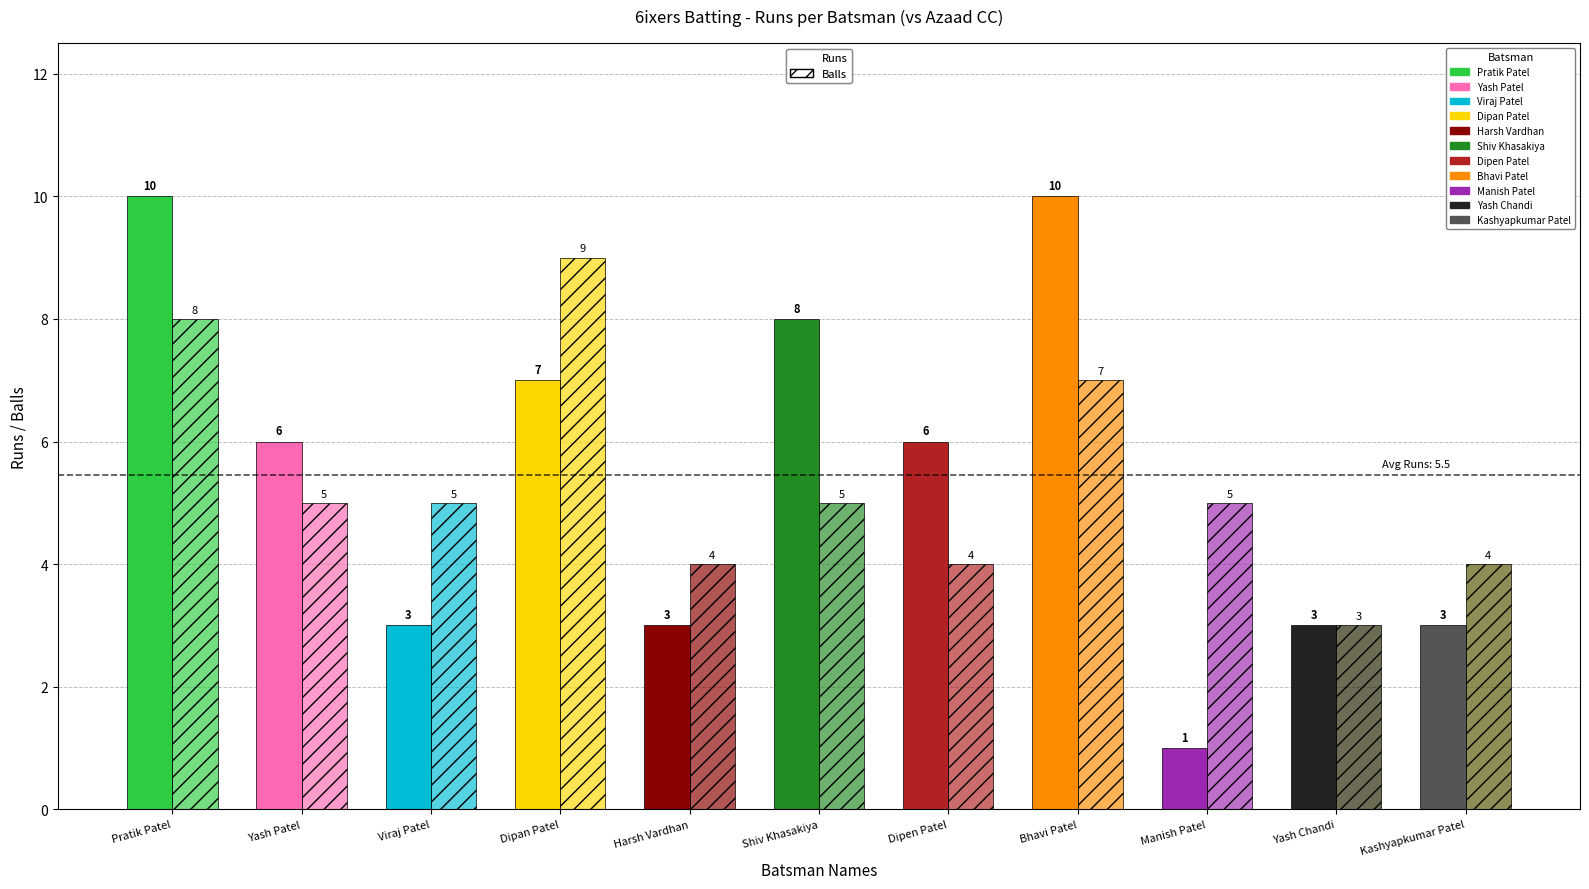

How many values in the Balls series are below 5?

4